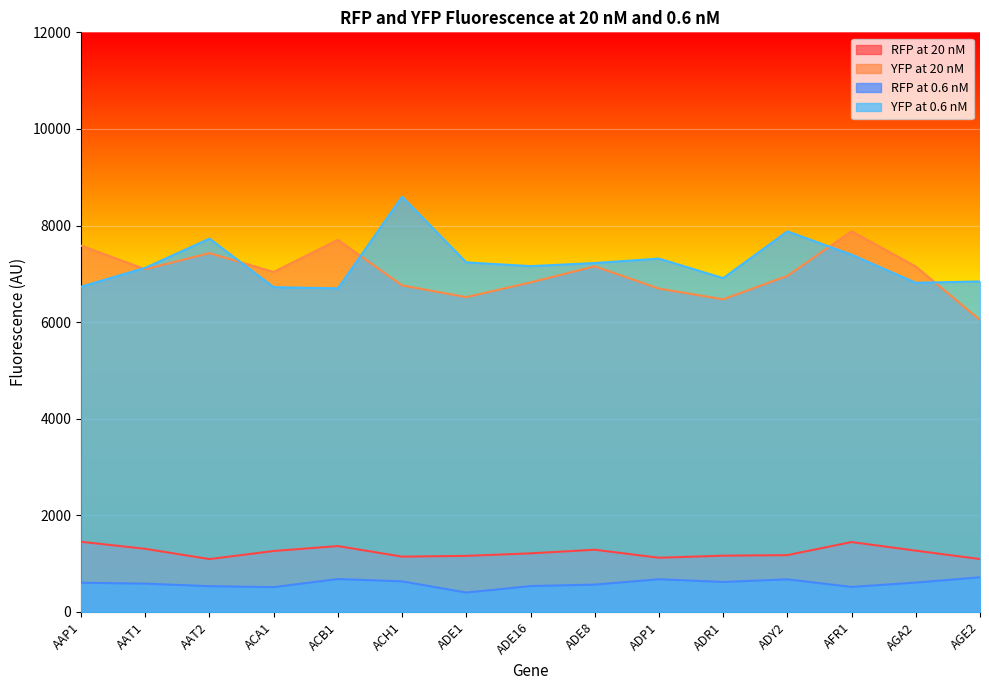

What is the spread (max minus min) of values at AAP1?

6979.8